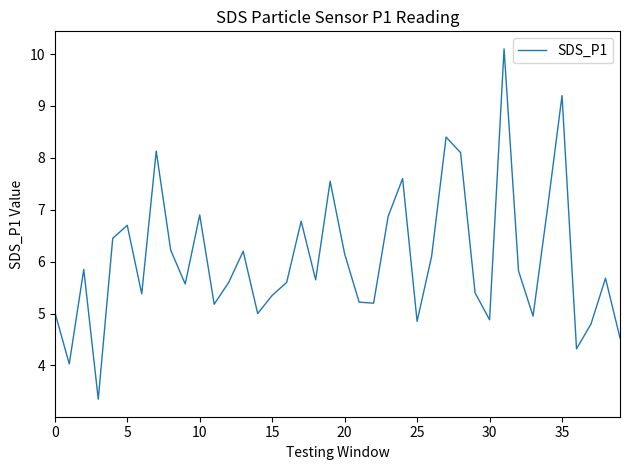

What is the maximum value shown in the chart?

10.1